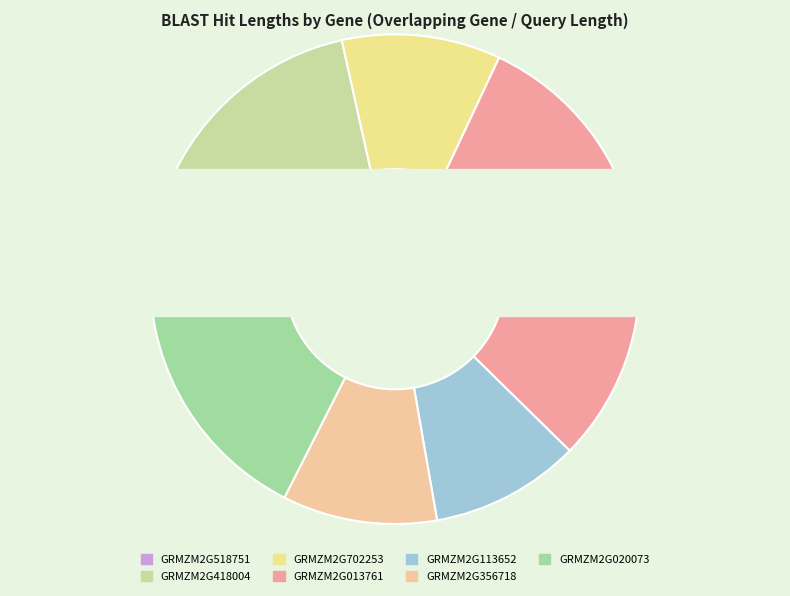

What is the total percentage of GRMZM2G013761 and GRMZM2G020073?

47.9%